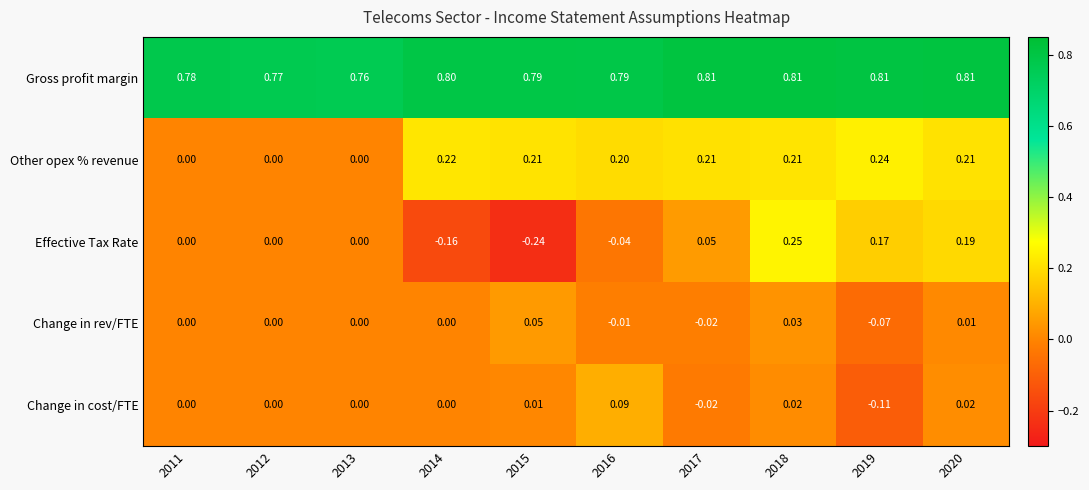

Between 2014 and 2018, which series saw the biggest shift?

Effective Tax Rate